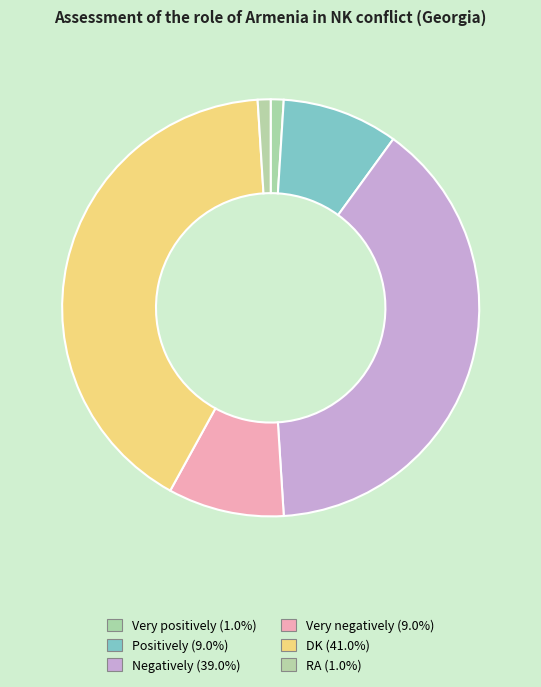

What percentage is the Negatively slice, to the nearest percent?

39%